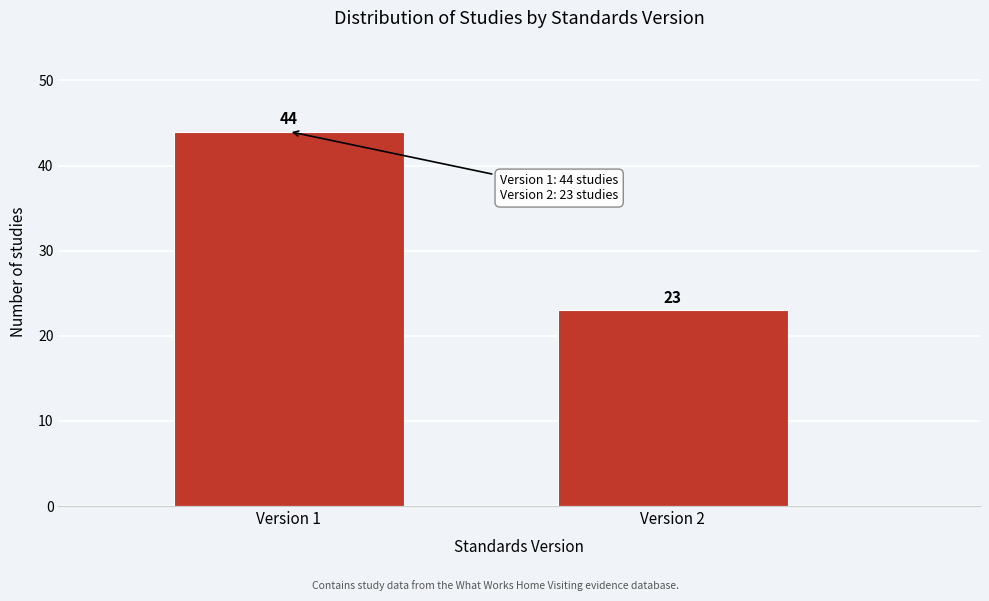

Reading left to right, transcribe all the data shown in this chart.

Version 1=44	Version 2=23